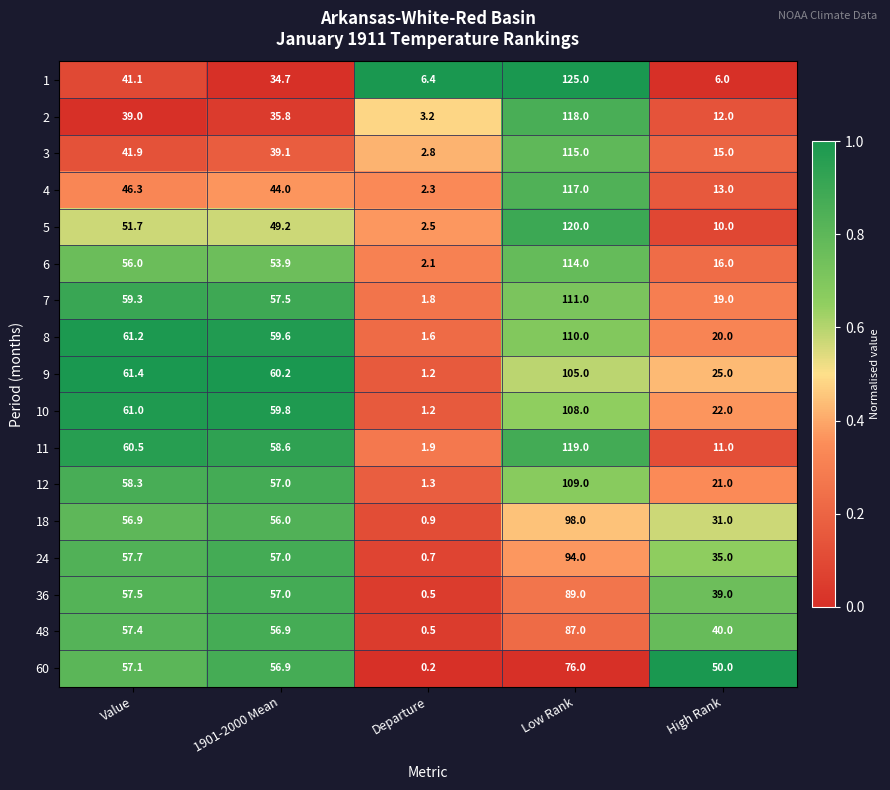

Rank the series by their maximum value, from highest to lowest.

1, 5, 11, 2, 4, 3, 6, 7, 8, 12, 10, 9, 18, 24, 36, 48, 60